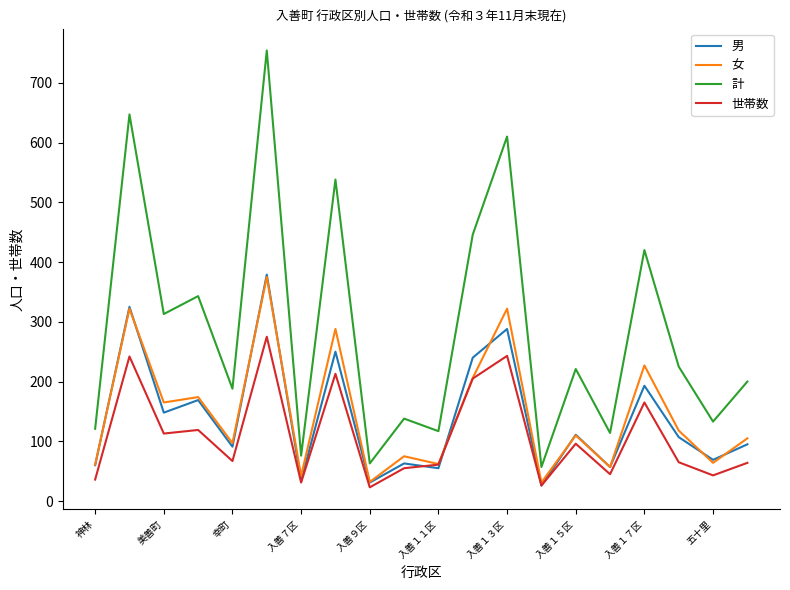

Which series has the largest total across all categories?

計